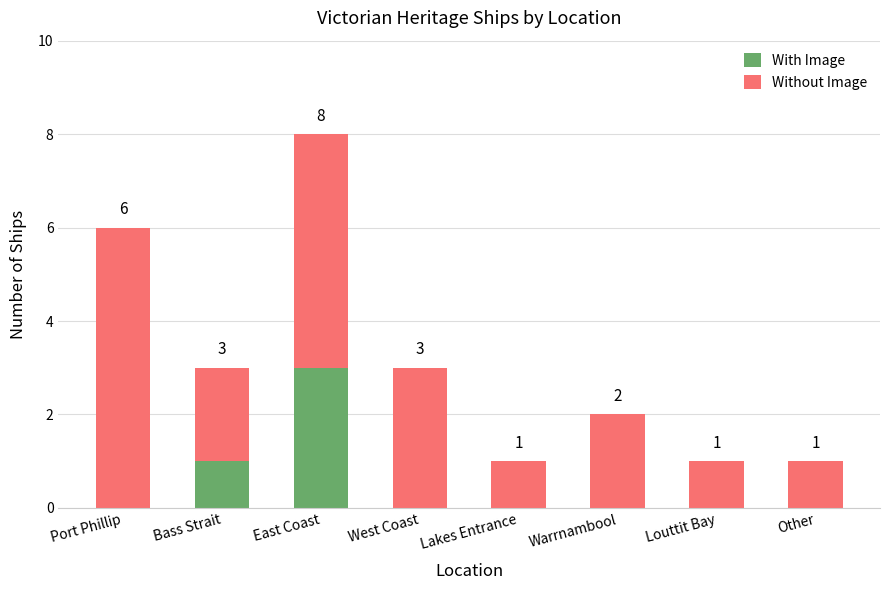

The With Image series shows 5 at East Coast. True or false?

False